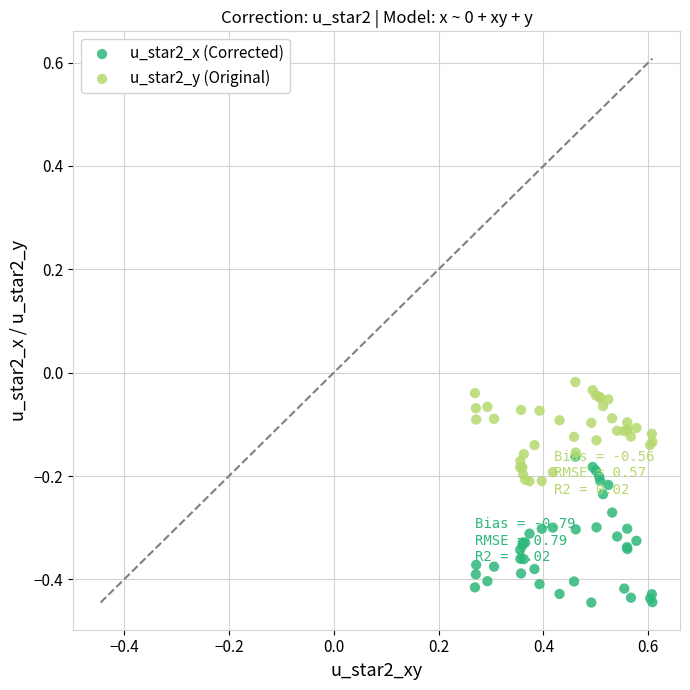

Which series has the widest spread of Y values?

u_star2_x (Corrected)